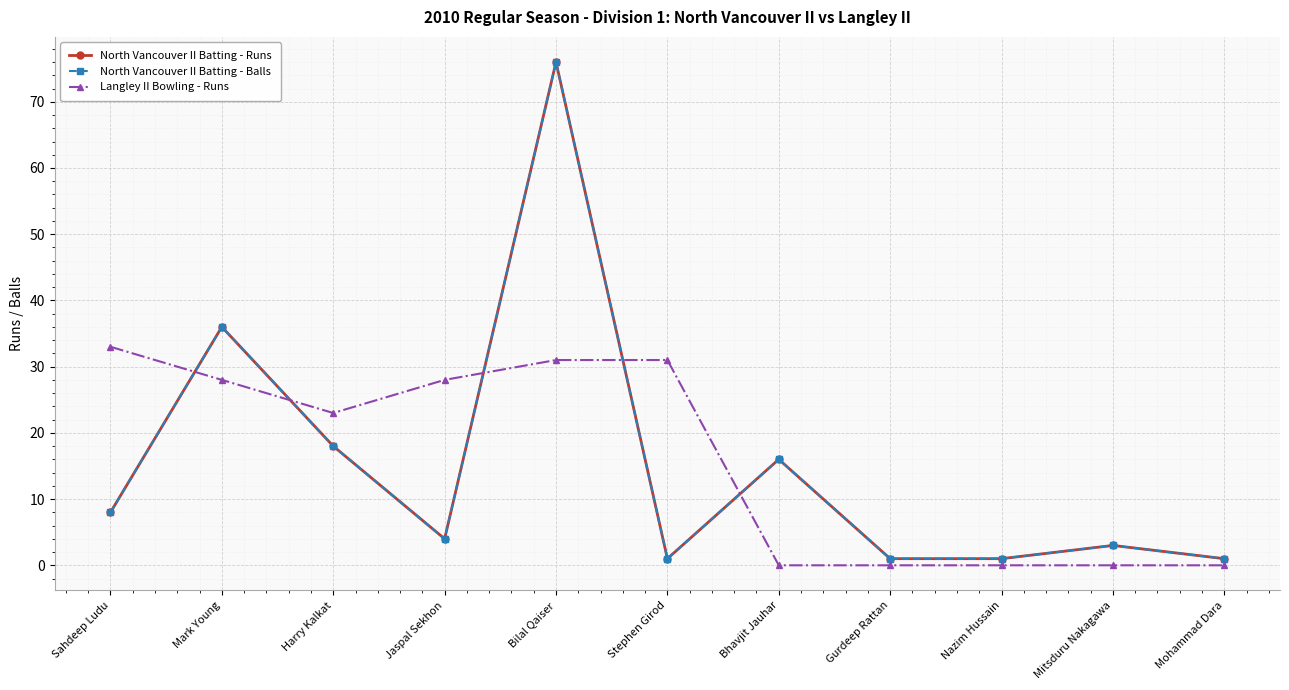

What is the value of the North Vancouver II Batting - Balls point at the 8th from the left?

1